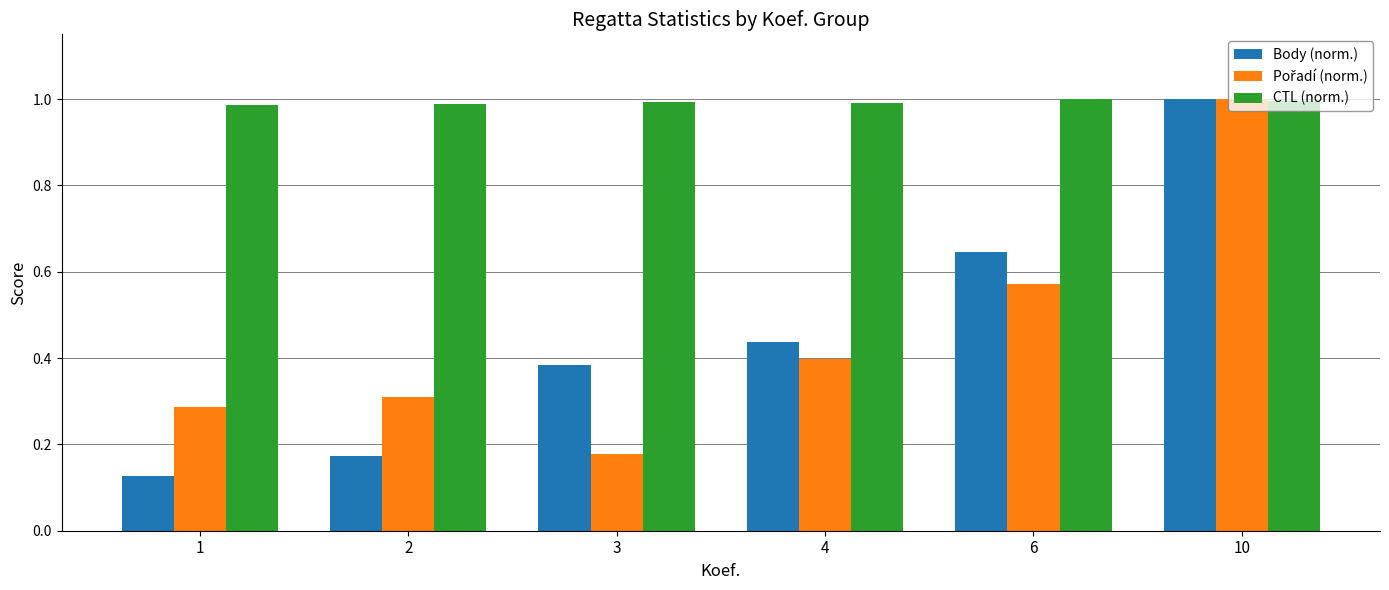

The Body (norm.) series shows 0.6 at 4. True or false?

False